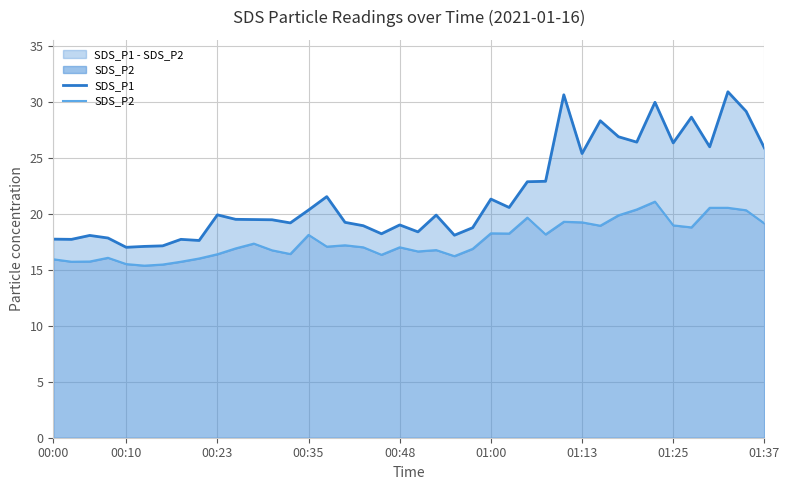

Which has a higher value, 39 or 28?

28